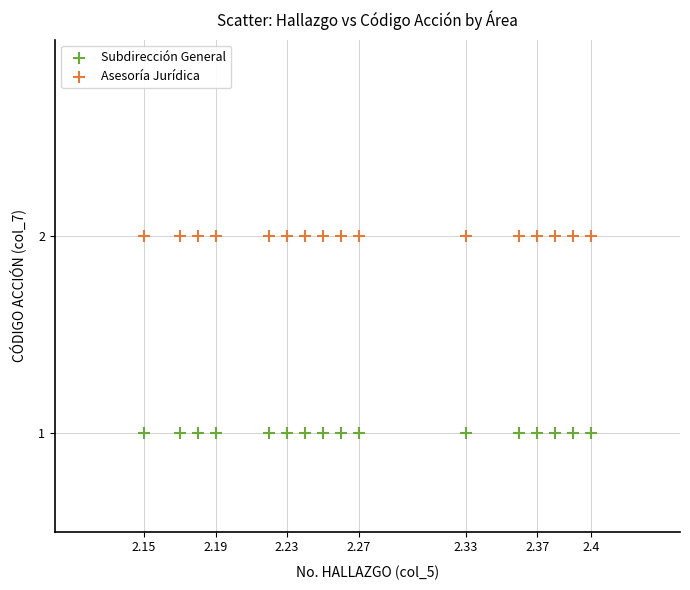

Which series contains the highest Y value?

Asesoría Jurídica